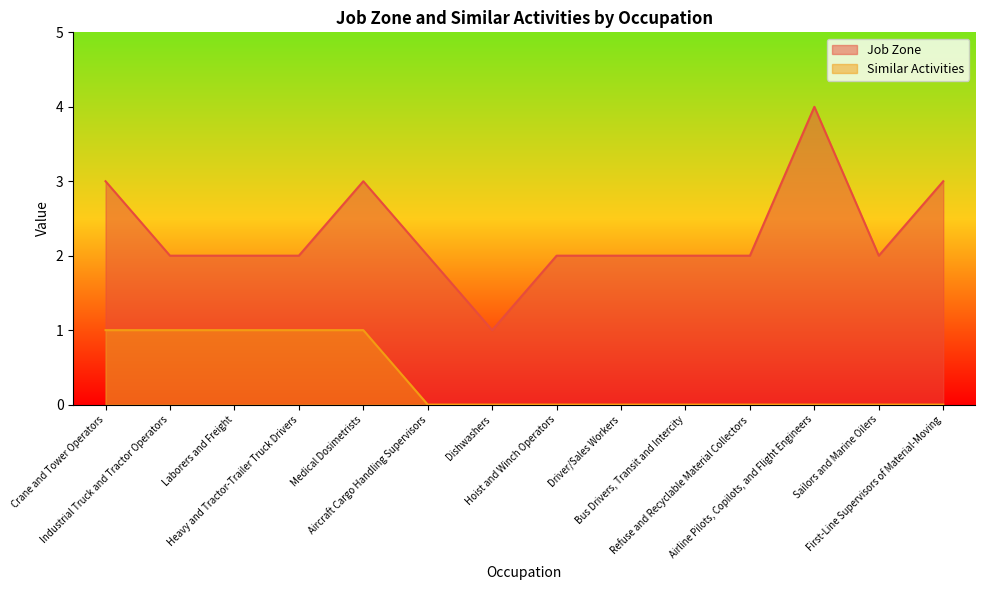

The value of Similar Activities at Refuse and Recyclable Material Collectors is 0. True or false?

False